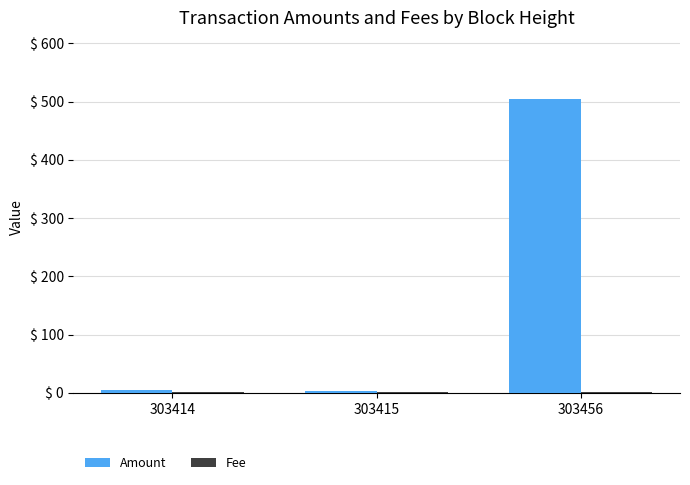

At which label does Amount reach its peak?

303456